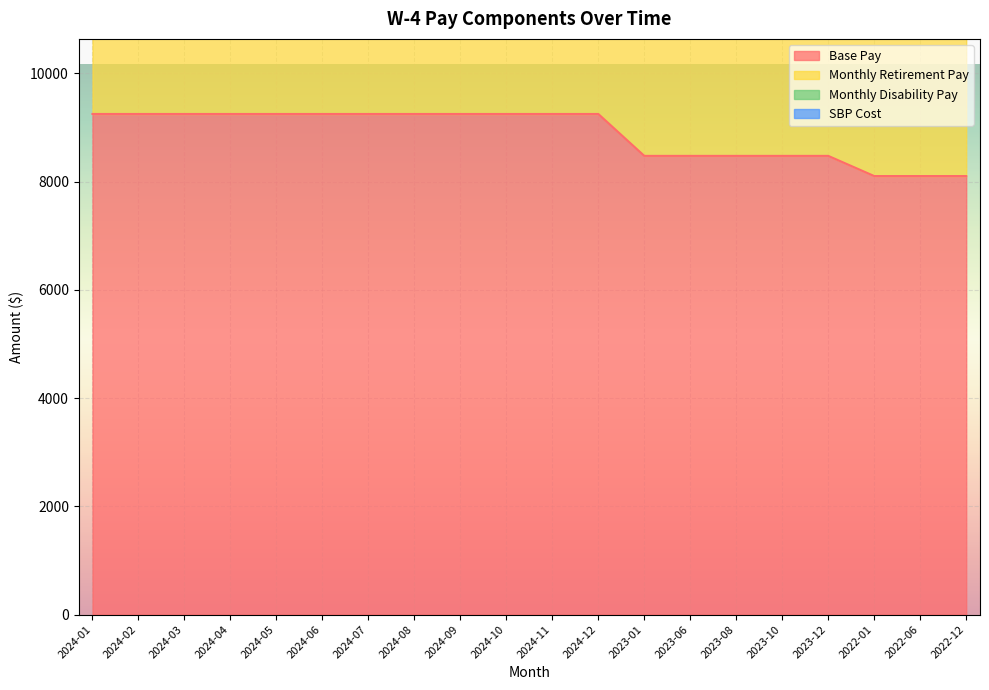

Is it true that SBP Cost equals 5086.6 at 2023-01?

False